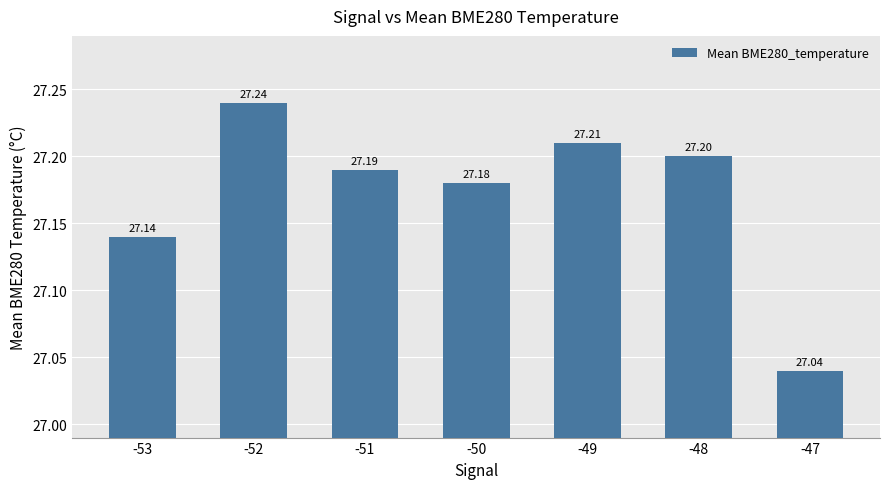

Reading left to right, what are all the values shown in this chart?

27.1	27.2	27.2	27.2	27.2	27.2	27.0